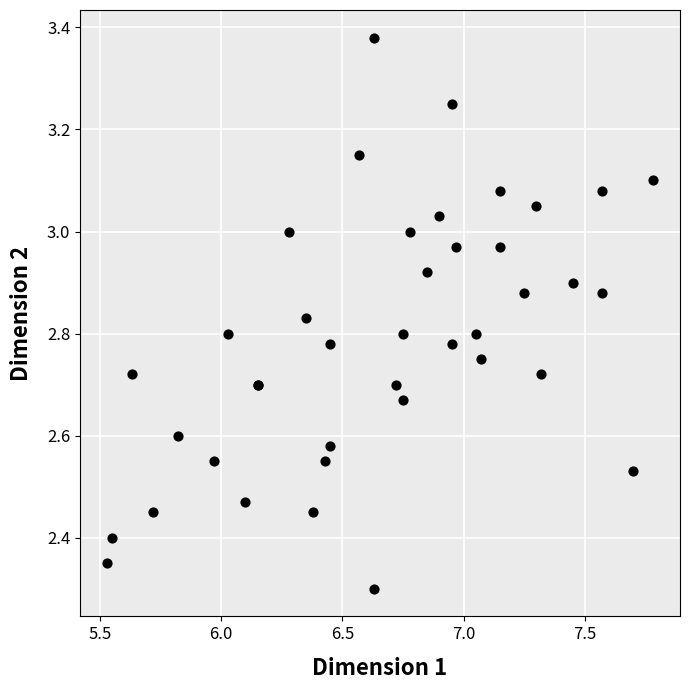

What Y value in the scatter plot is closest to 2?

2.3